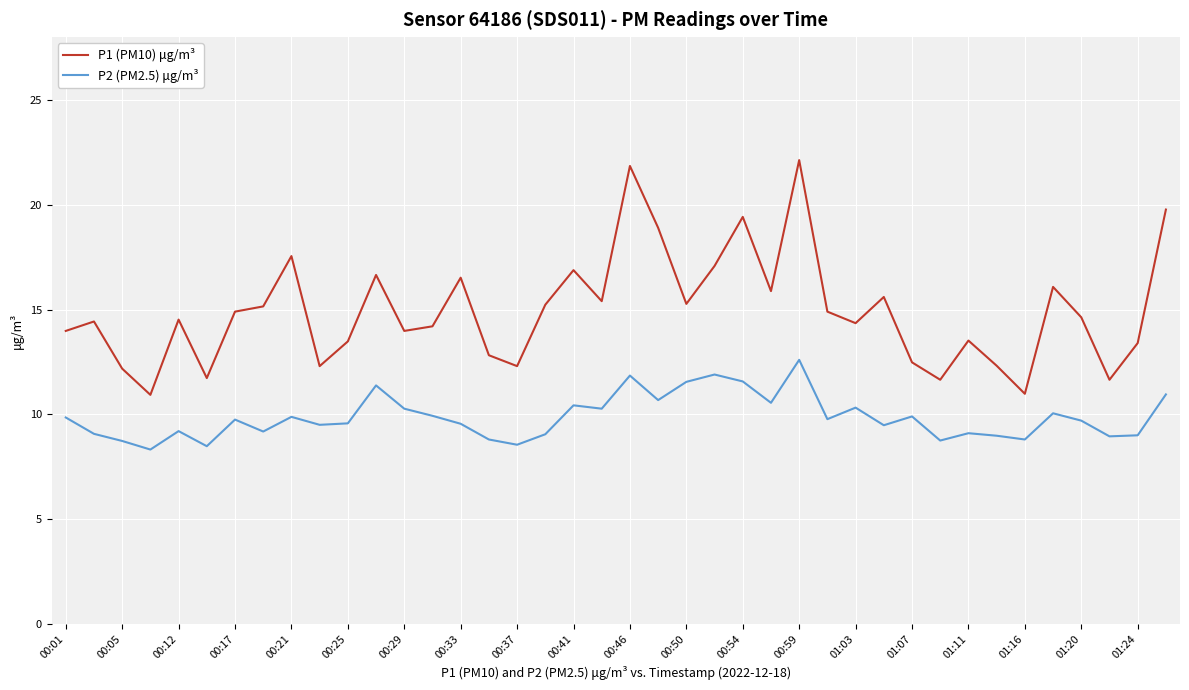

Which series has the largest total across all categories?

P1 (PM10) μg/m³